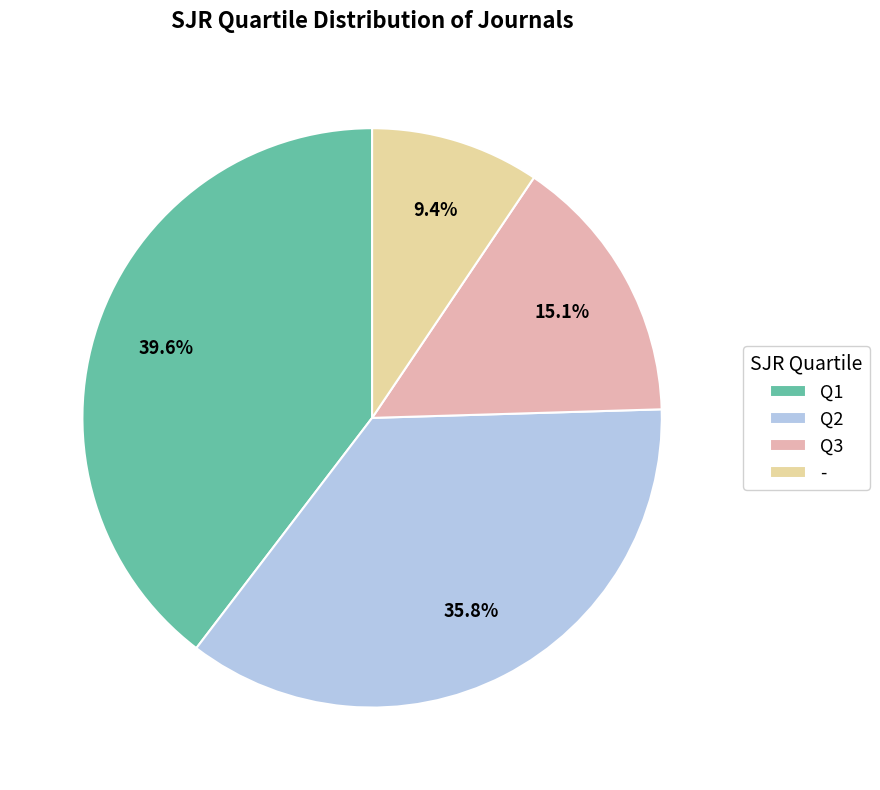

Does - account for over 50% of the chart?

No